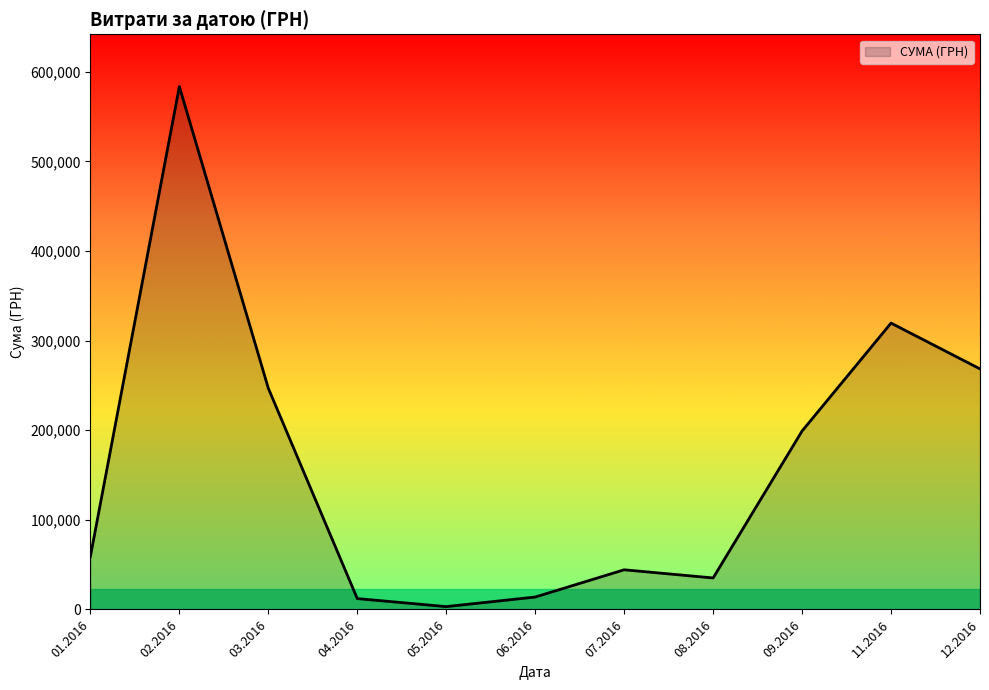

What is the difference between the second highest and minimum values?

316416.9